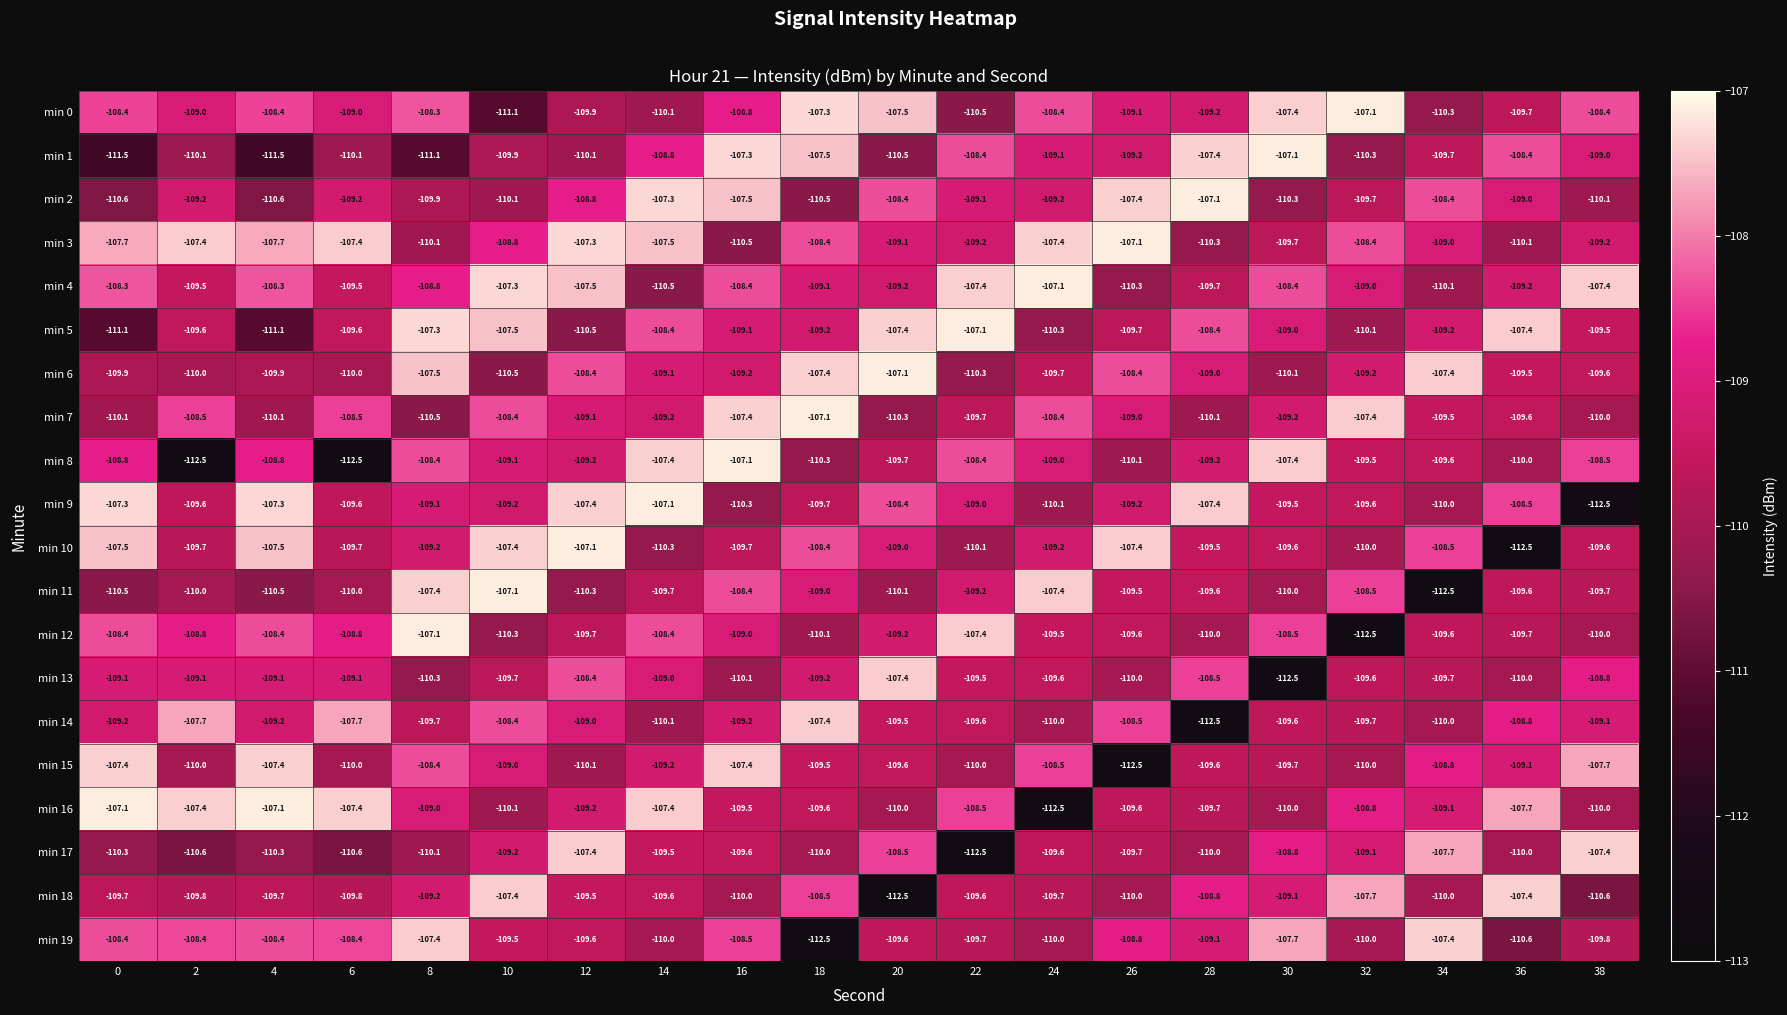

What is the difference between the maximum and minimum values in the min 4 series?

3.4